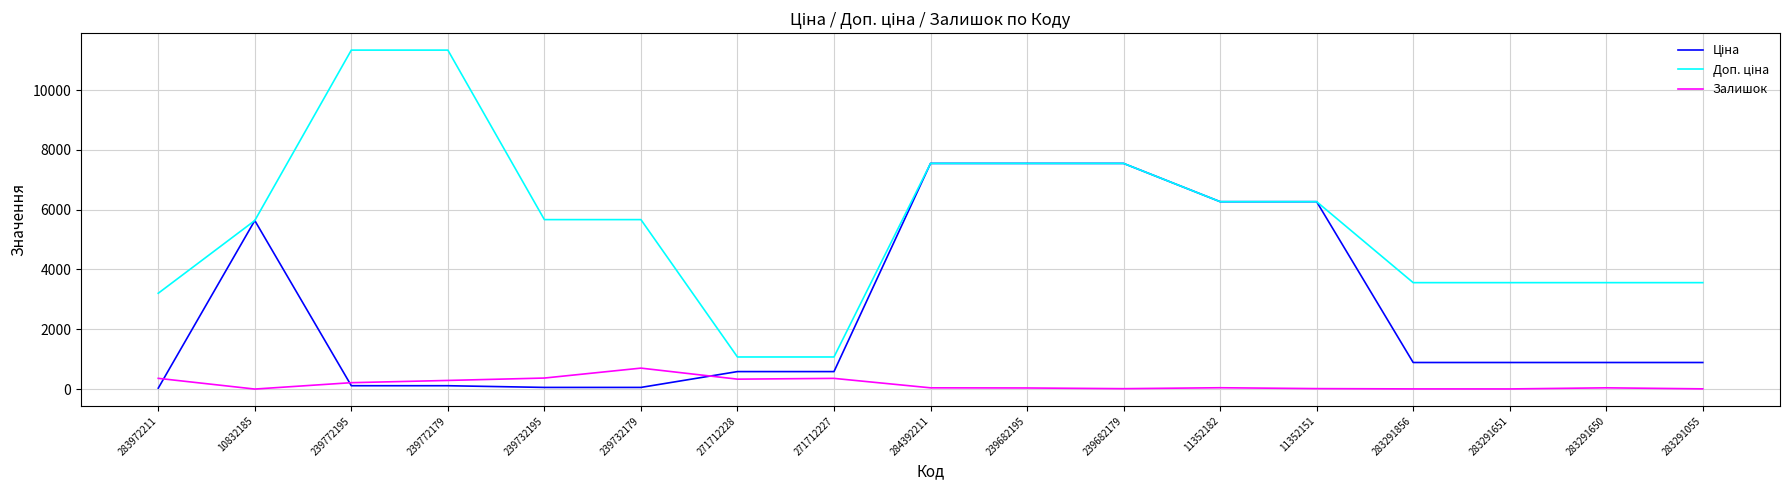

At which label does Залишок reach its peak?

239732179